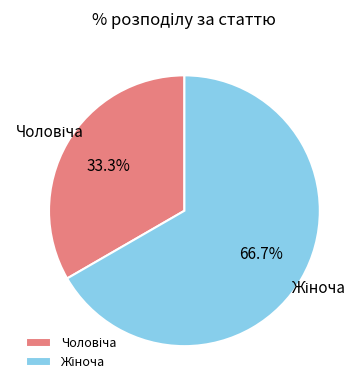

Is there any slice that represents more than half of the pie?

Yes